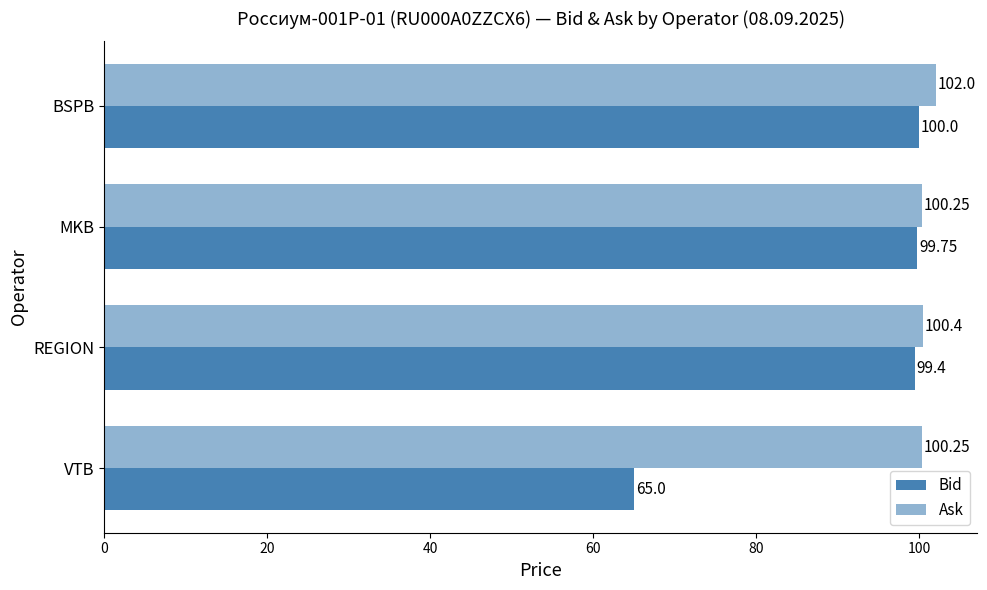

Which series has the largest range (max minus min)?

Bid